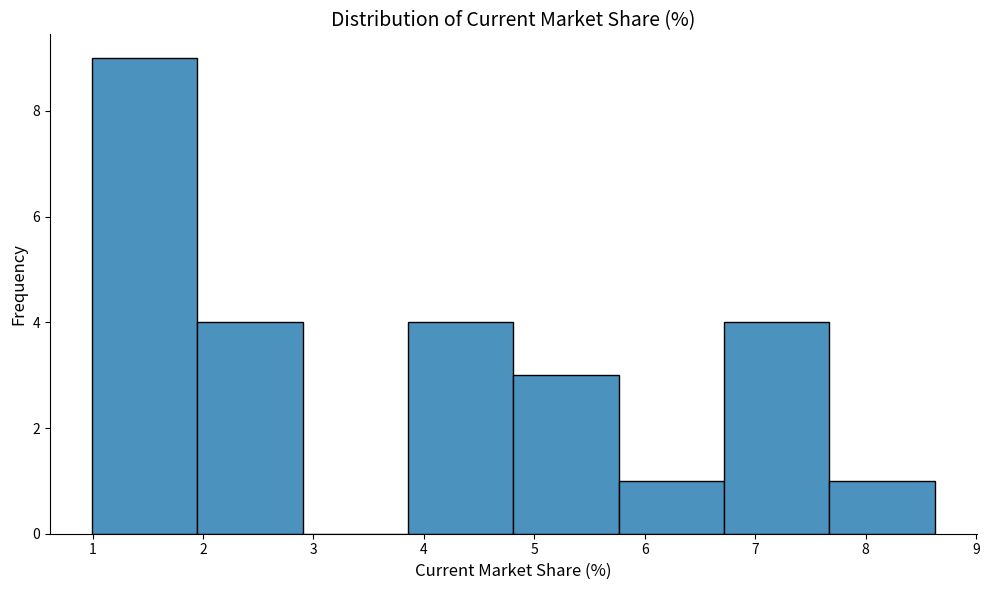

Which range on the x-axis has the tallest bar?

1.0 to 2.0